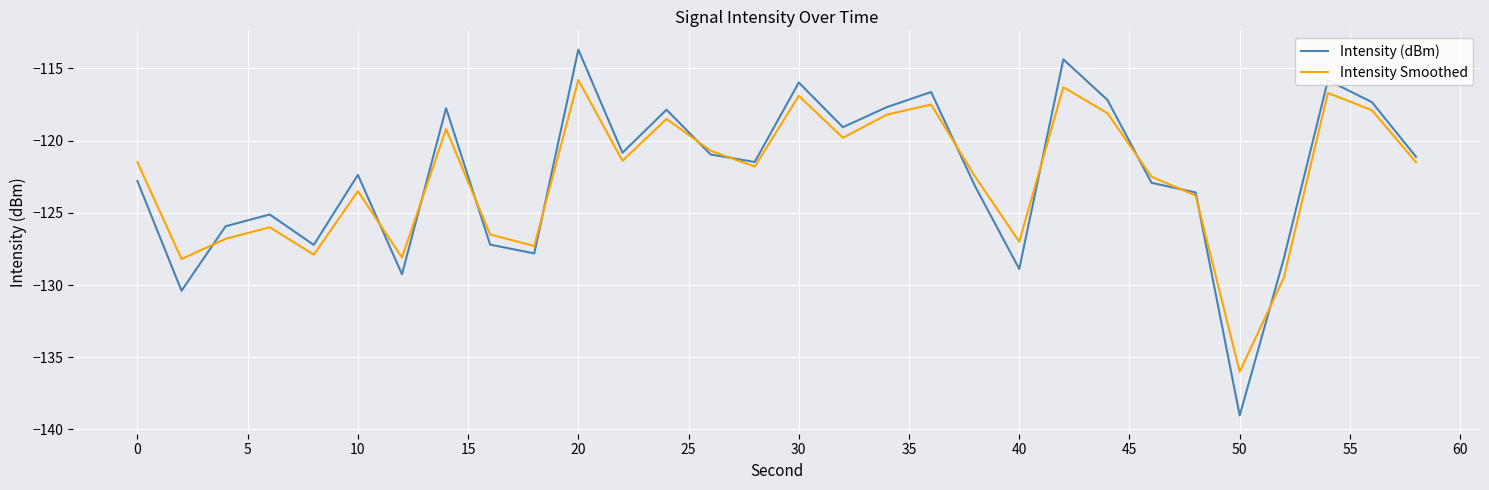

What is the highest value of the Intensity Smoothed series?

-115.8